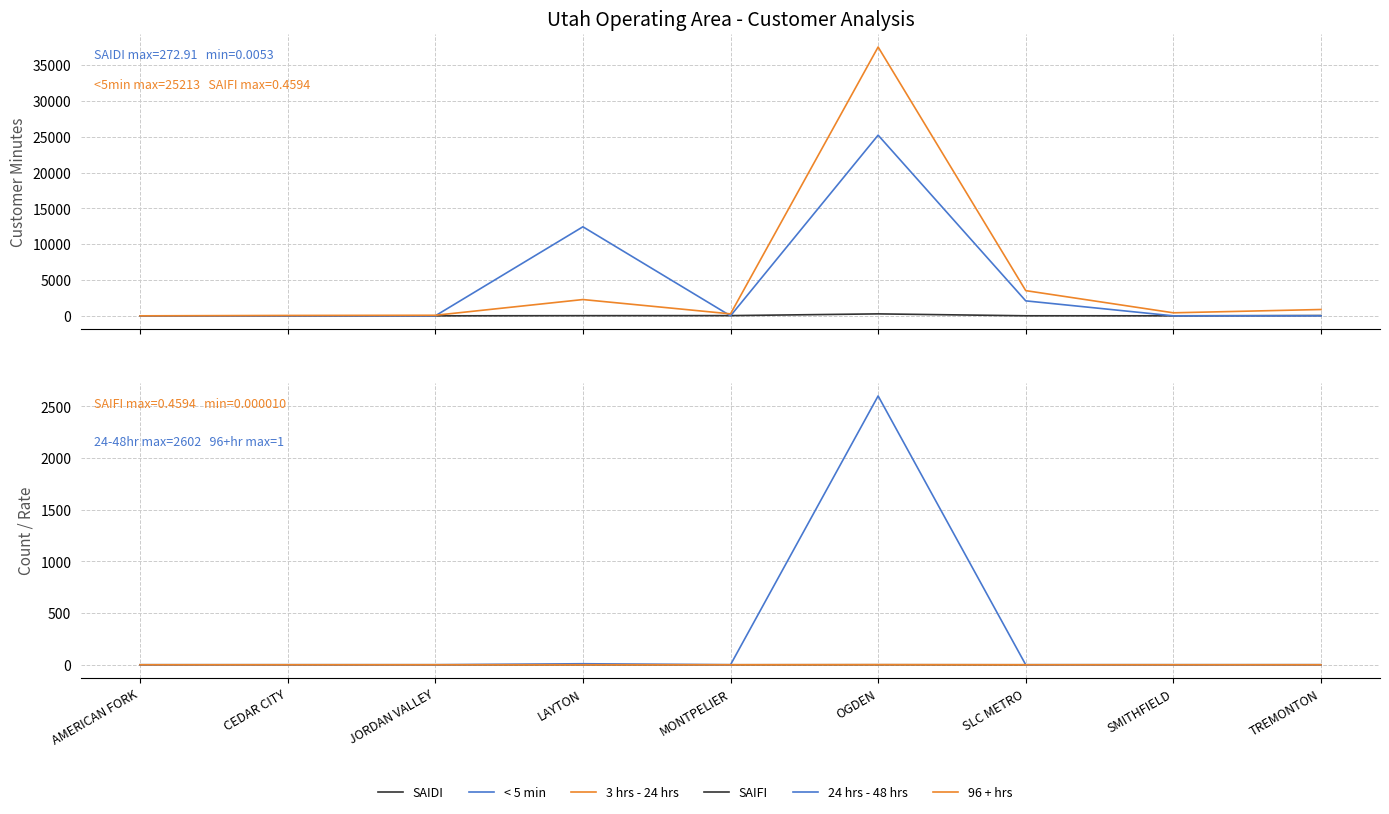

What are all the series names shown in the legend?

SAIDI, < 5 min, 3 hrs - 24 hrs, SAIFI, 24 hrs - 48 hrs, 96 + hrs